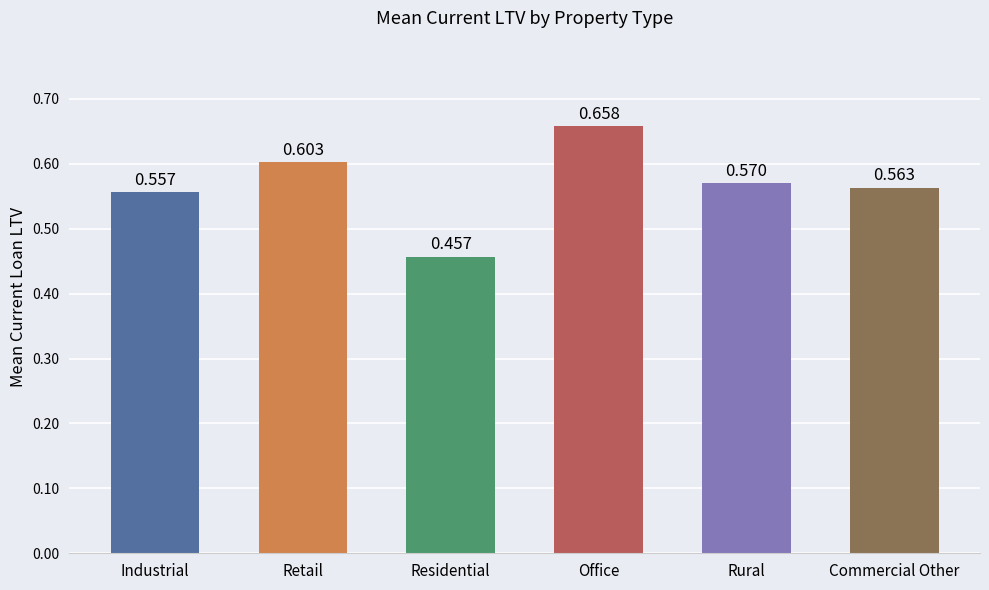

Rank the categories by value from lowest to highest.

Residential, Industrial, Commercial Other, Rural, Retail, Office